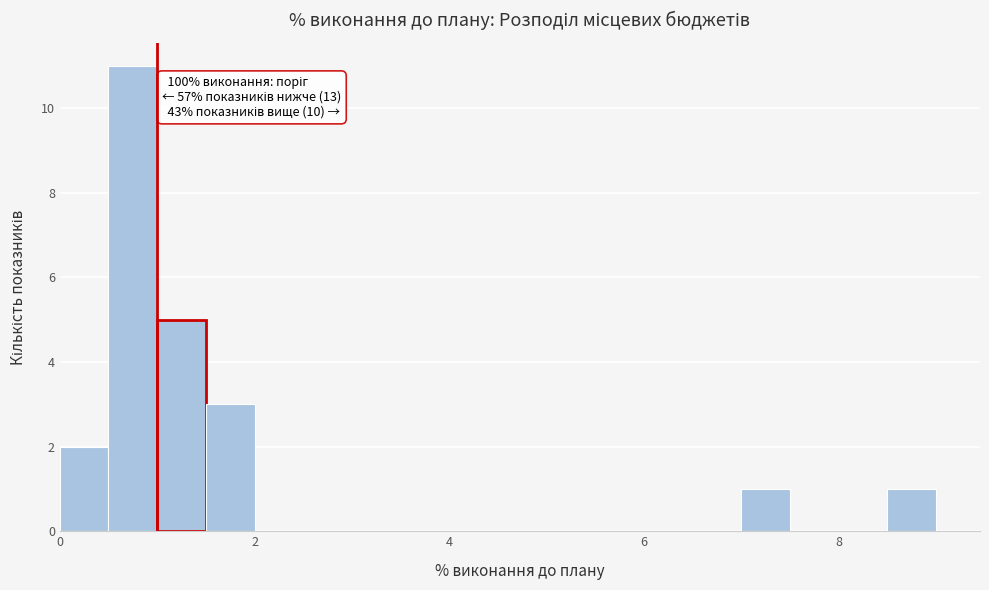

Read against the x-axis, roughly where is the centre of the tallest bar?

0.8